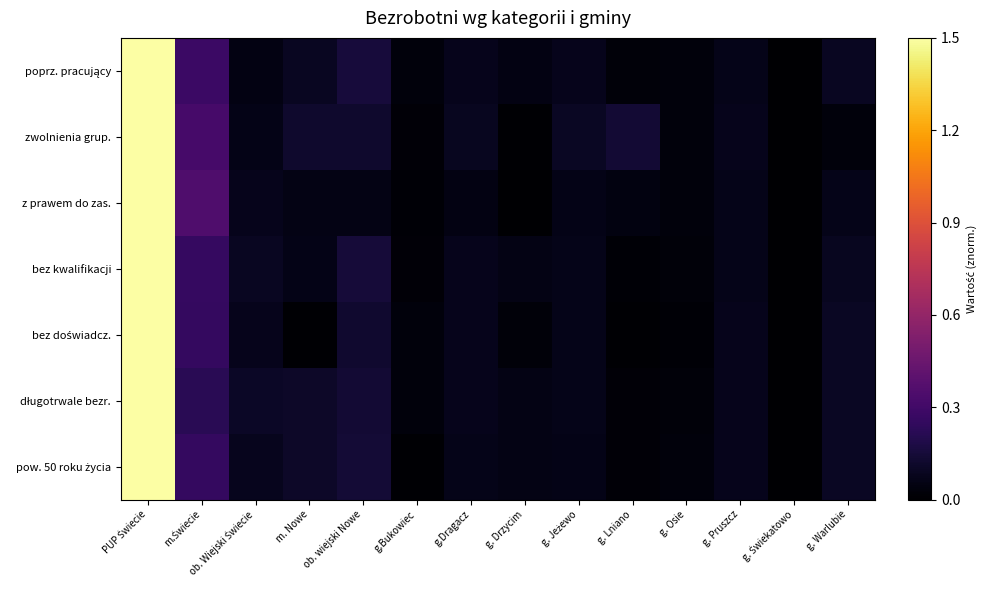

Which category has the lowest value across all series?

g. Świekatowo